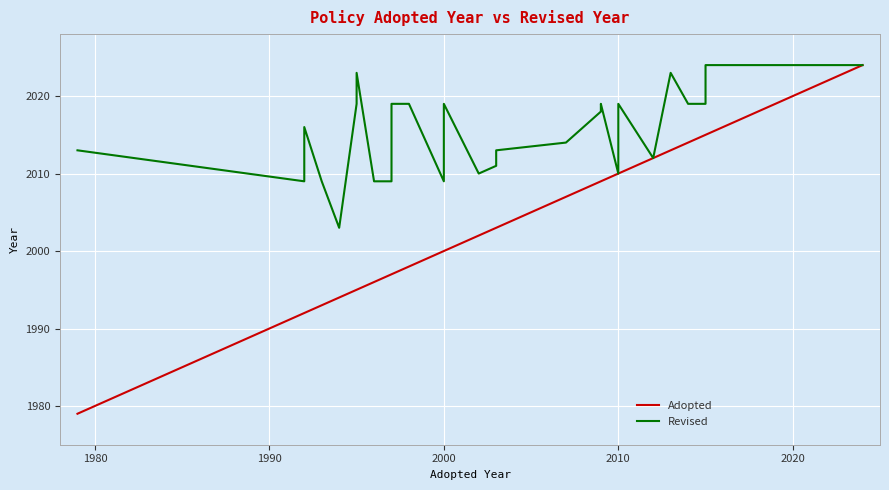

True or false: Revised and Adopted intersect in this chart.

False